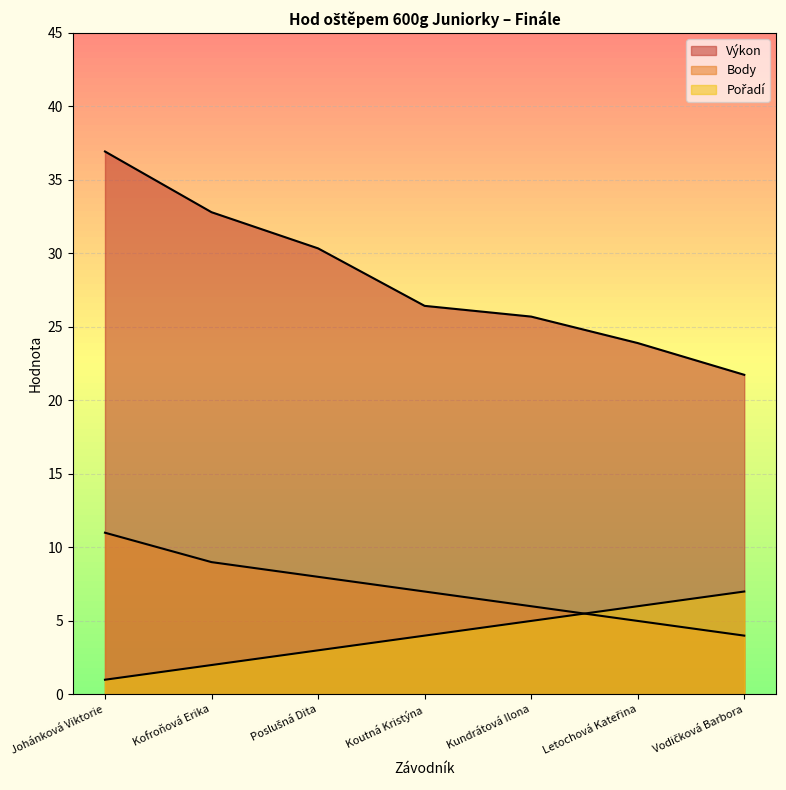

What is the value of the Výkon point at the 2nd from the left?

32.8